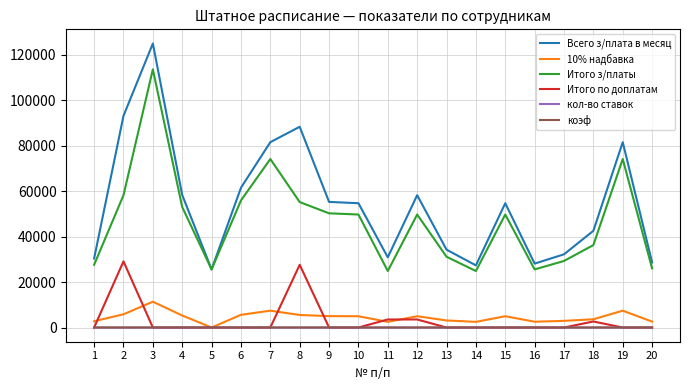

What is the minimum value for кол-во ставок?

0.5